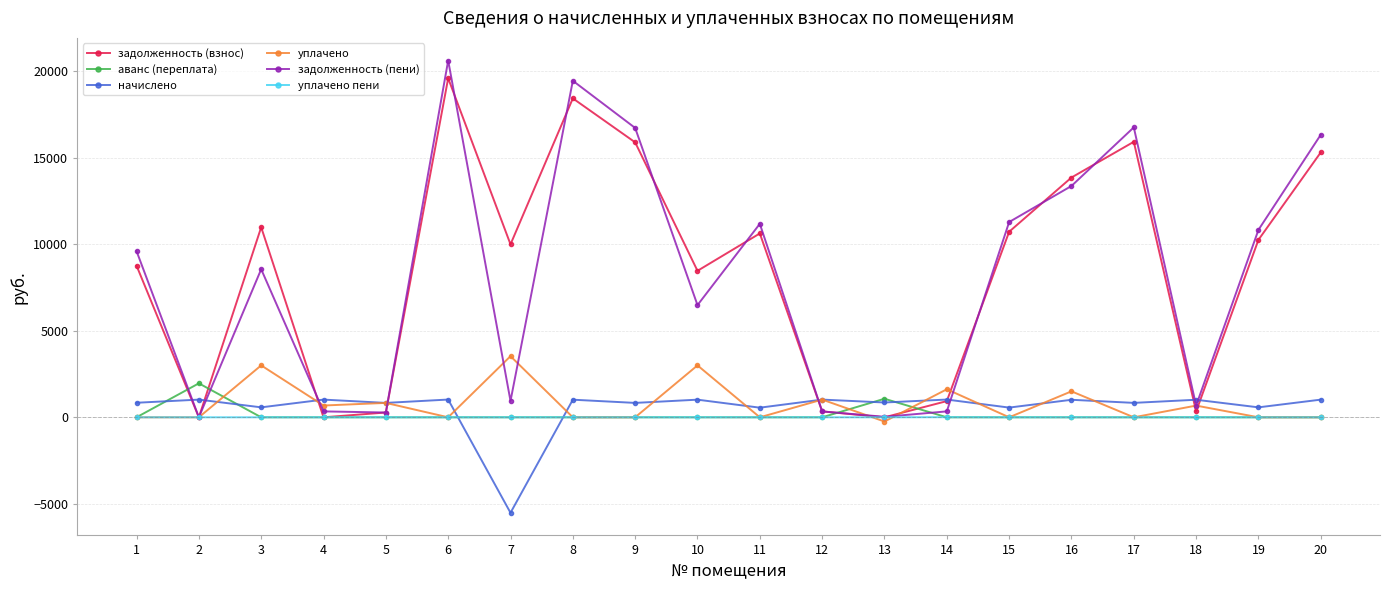

How many data points in задолженность (взнос) are above 10255?

10